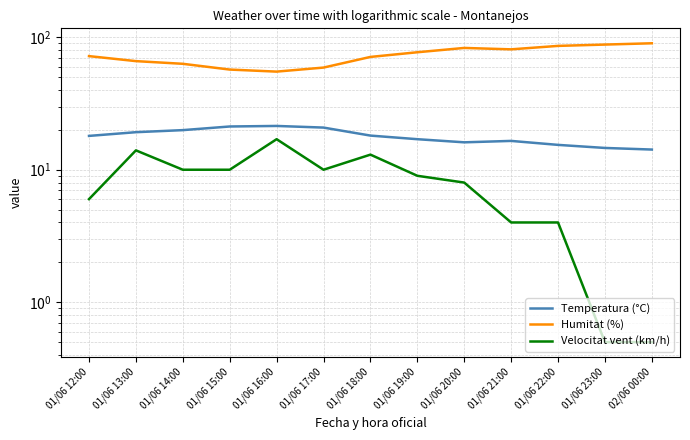

Is this an area chart (filled region under the line)?

No